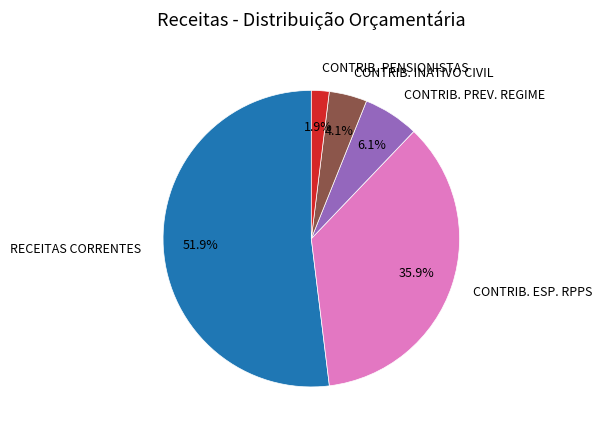

Which category has the smallest portion of the pie?

CONTRIB. PENSIONISTAS